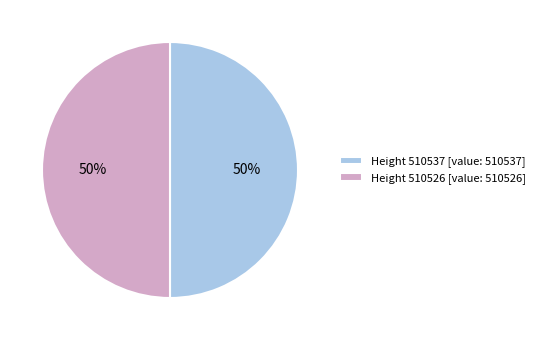

How many slices are in this pie chart?

2